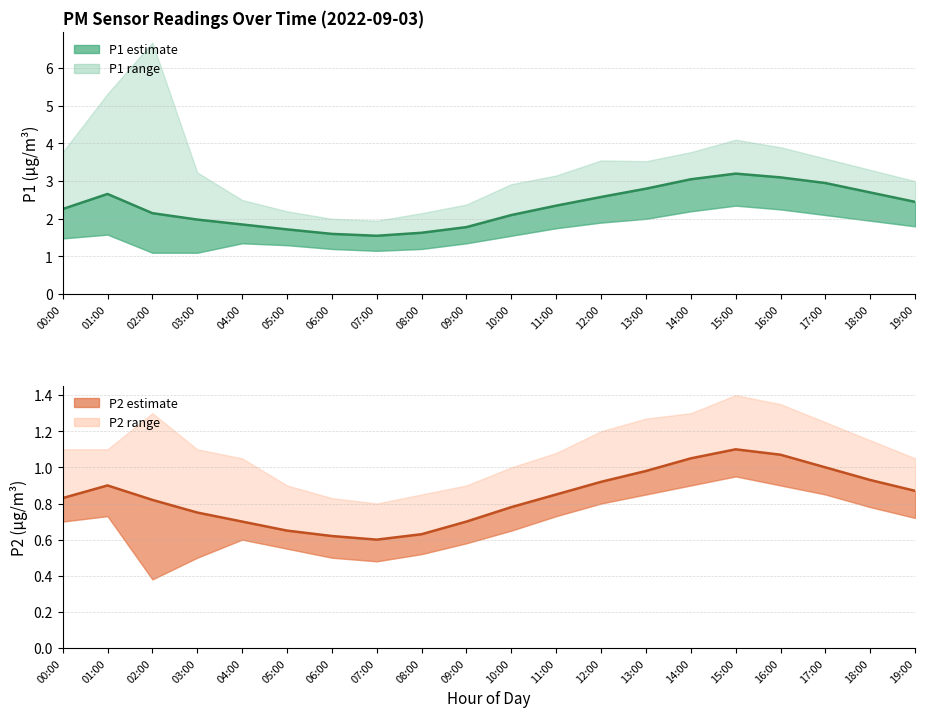

What is the sum of all P2 mean values?

16.8